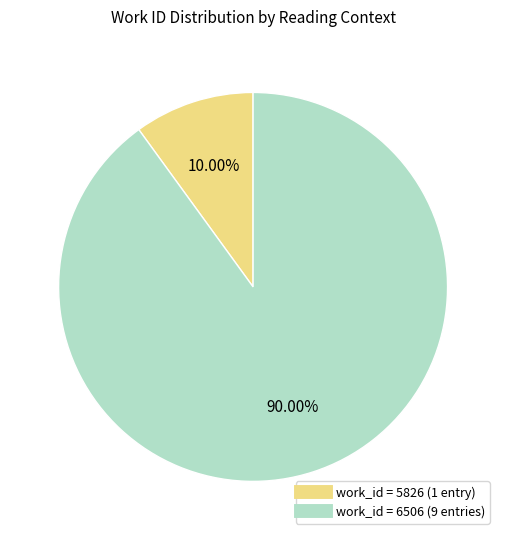

Is there any slice that represents more than half of the pie?

Yes